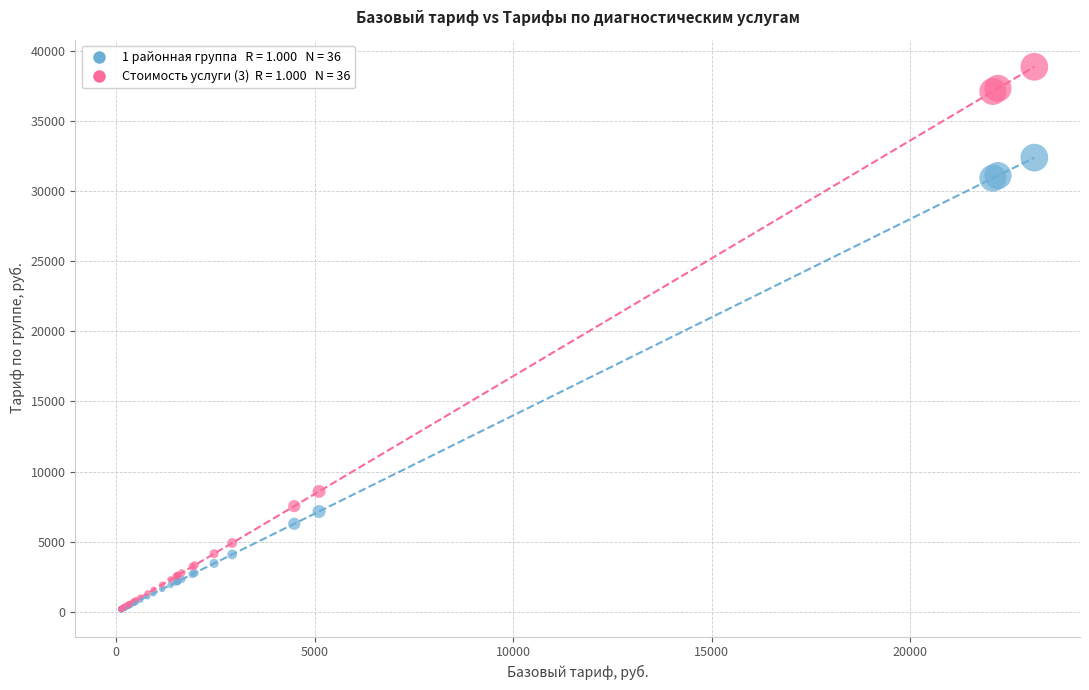

Across all series, what Y value is closest to 19509?

8582.5